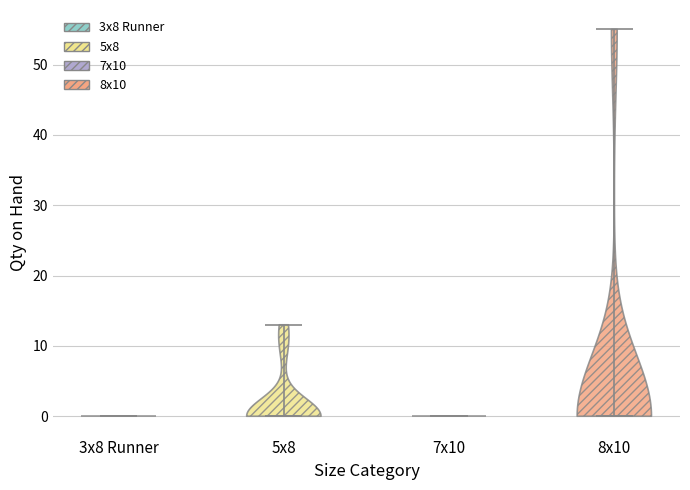

Reading left to right, read every violin against the y-axis: where its median line is, and the lowest and highest points it reaches. The values are not printed on the chart, so give them approximately, as read against the axis.

3x8 Runner: median line 0, lowest point 0, highest point 0
5x8: median line 0, lowest point 0, highest point 13
7x10: median line 0, lowest point 0, highest point 0
8x10: median line 0, lowest point 0, highest point 55